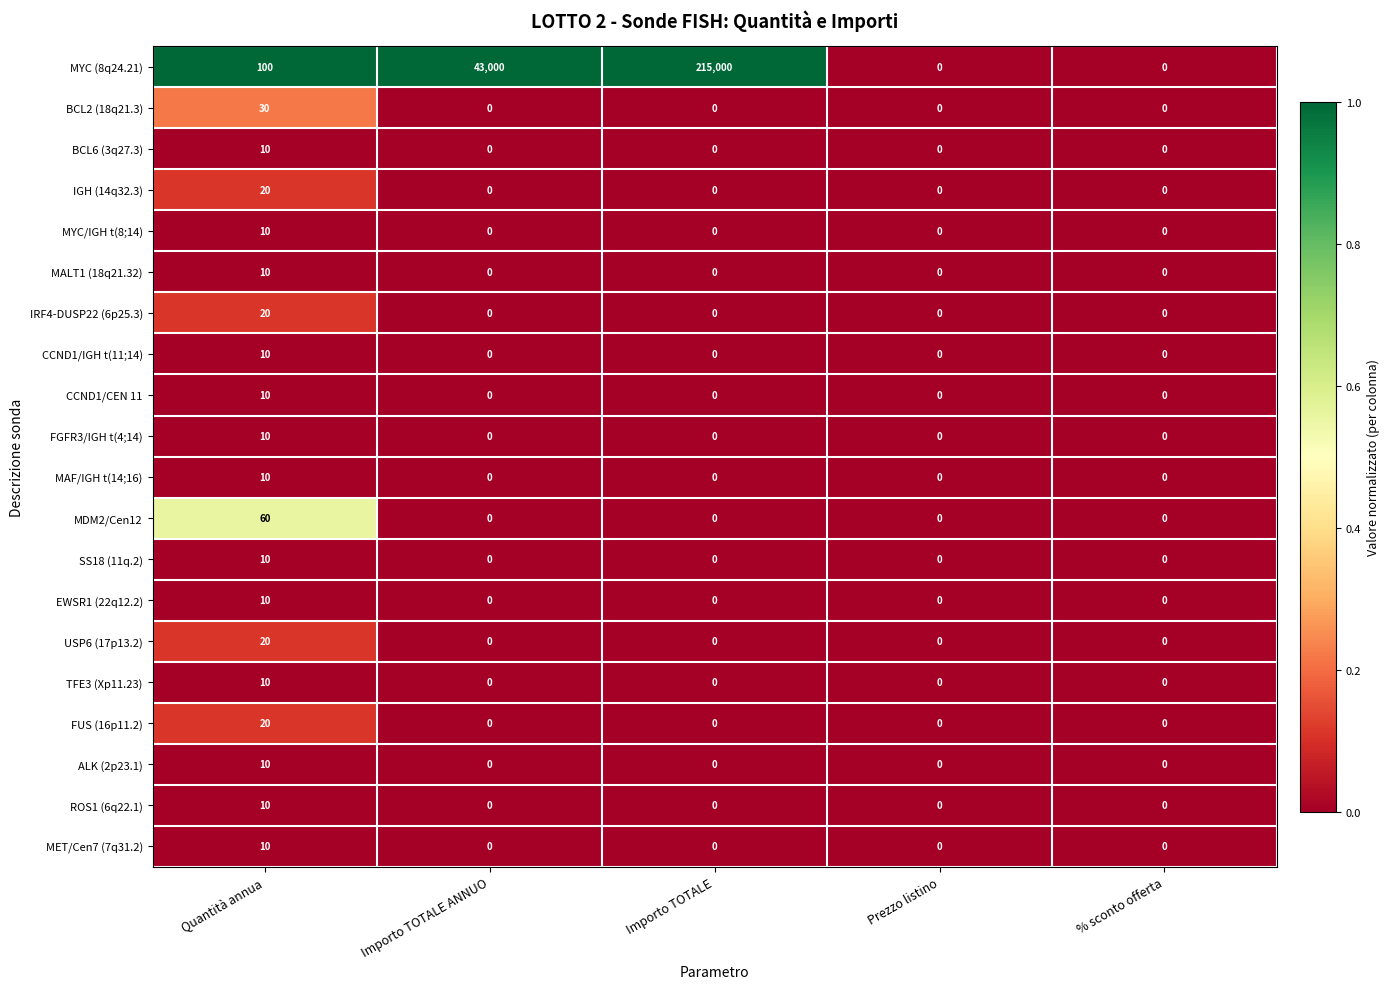

Which series has the largest total across all categories?

MYC (8q24.21)